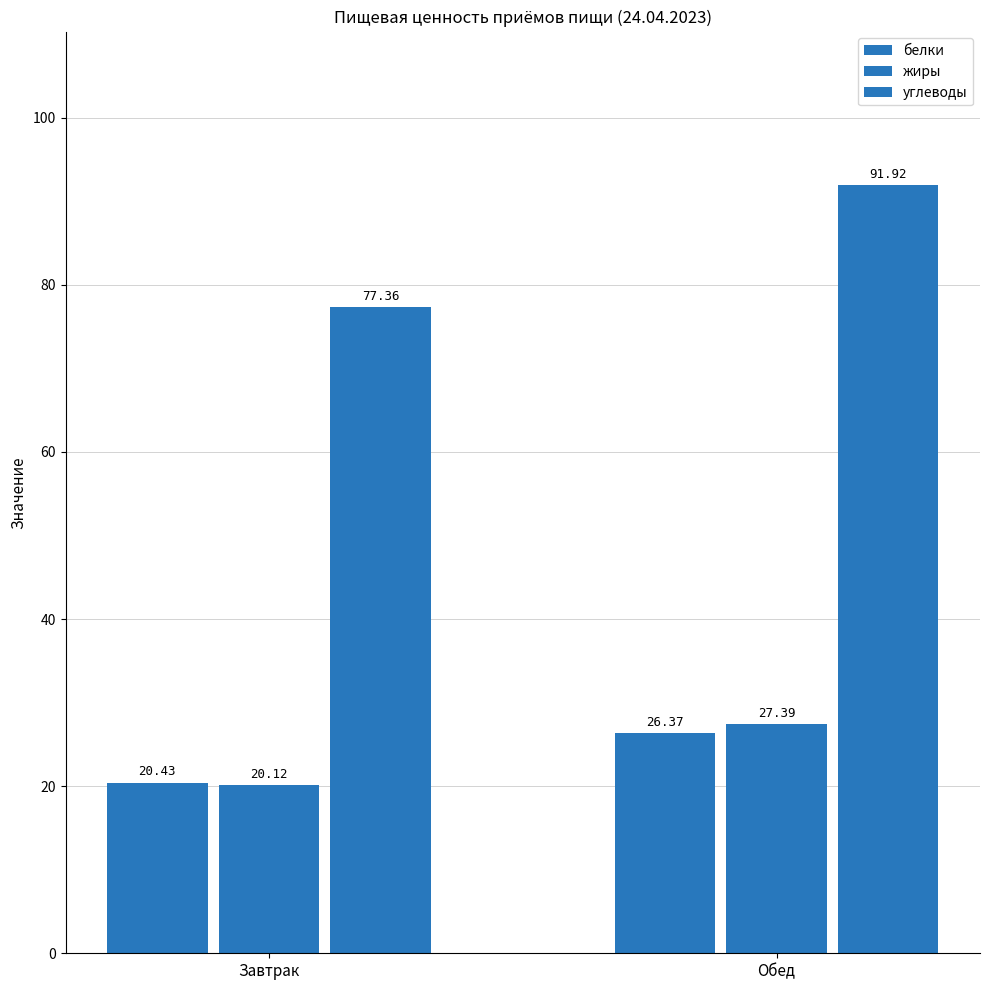

Which series changed the most between Завтрак and Обед?

углеводы